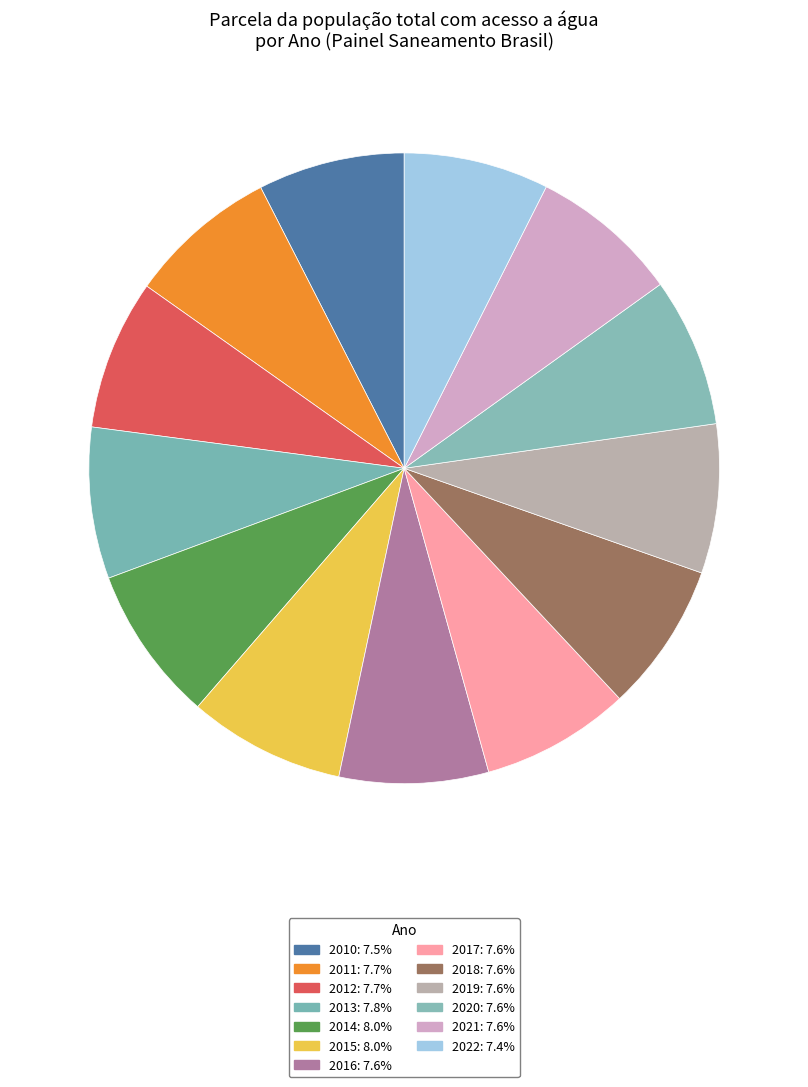

Count the number of slices in the pie.

13